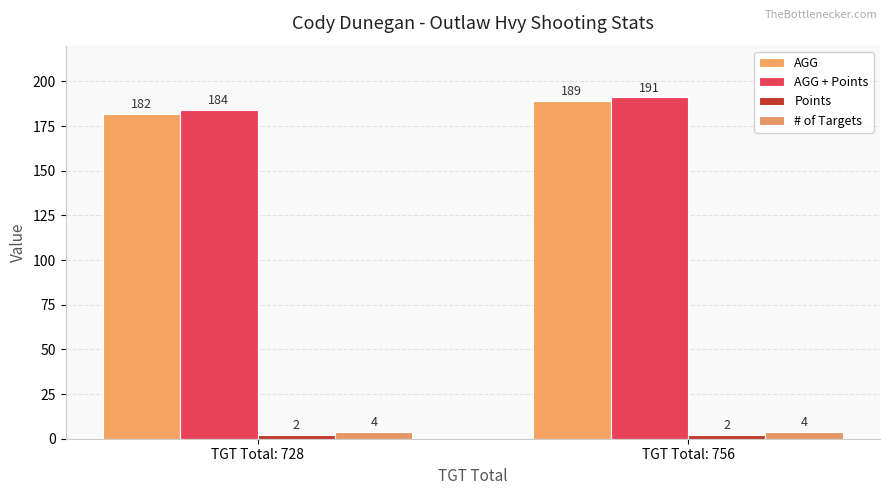

Rank the categories by Points value from highest to lowest.

TGT Total: 728, TGT Total: 756